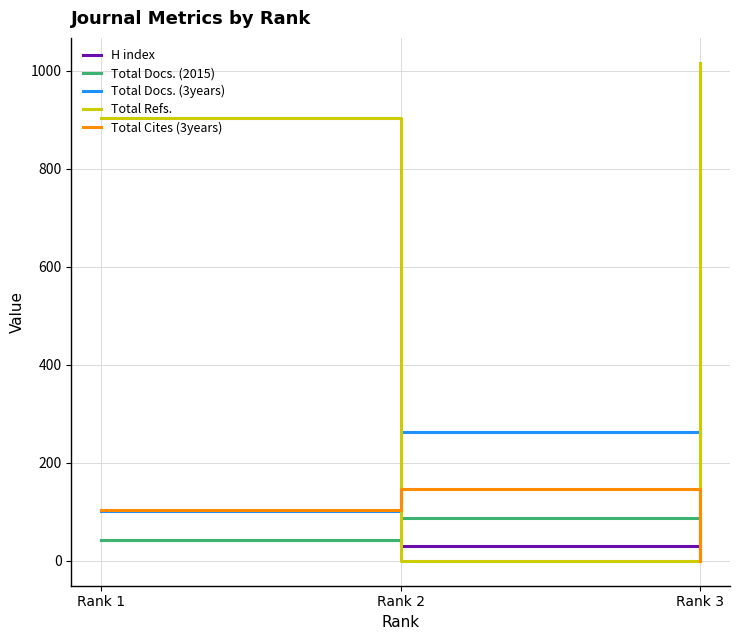

Which category has the highest value in the Total Docs. (3years) series?

Rank 2